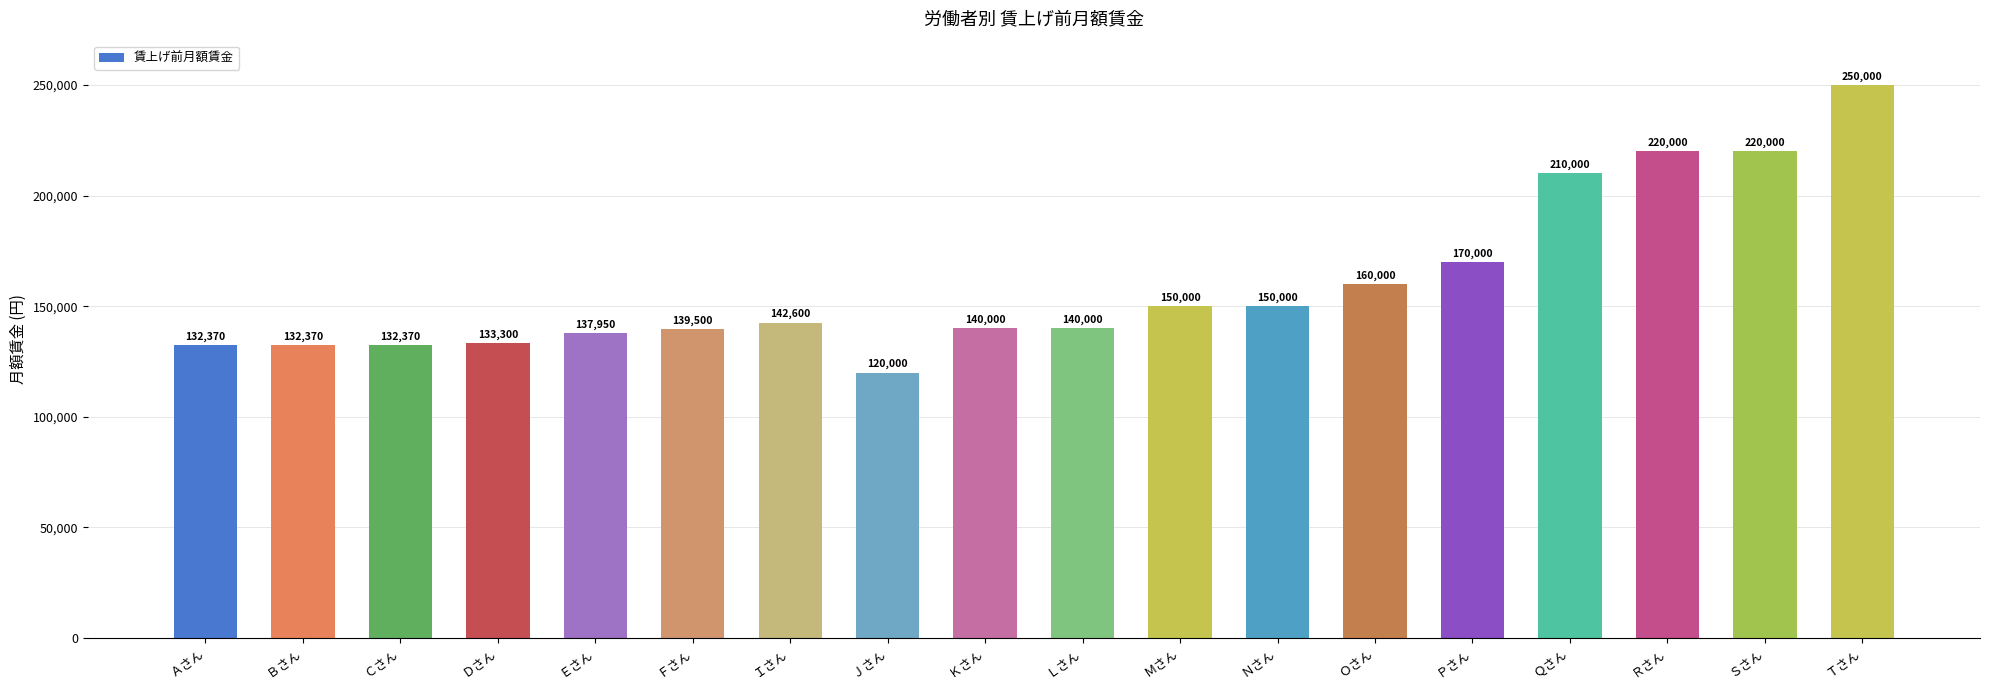

Approximately how many times larger is the value at Ｄさん compared to Ｉさん?

0.9